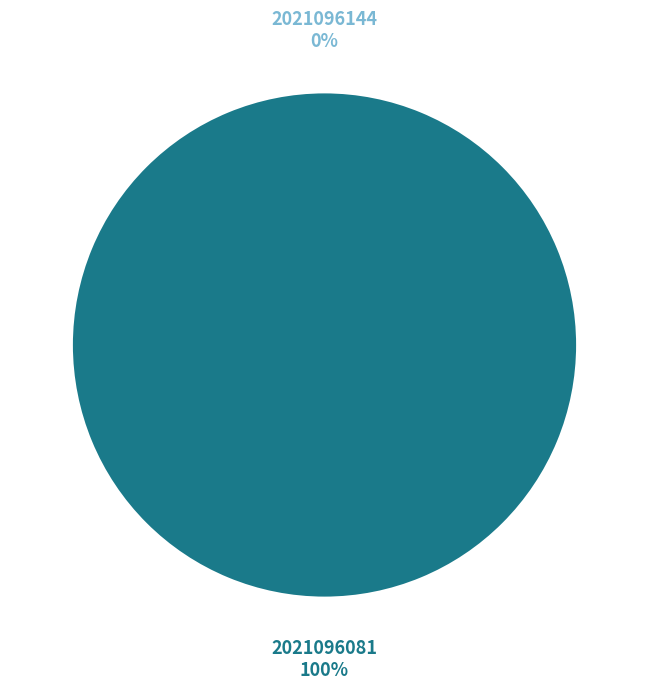

To the nearest percent, what portion does 2021096081 represent?

100%